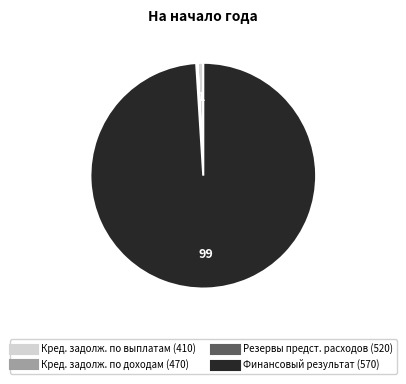

Is there a majority slice in this chart?

Yes